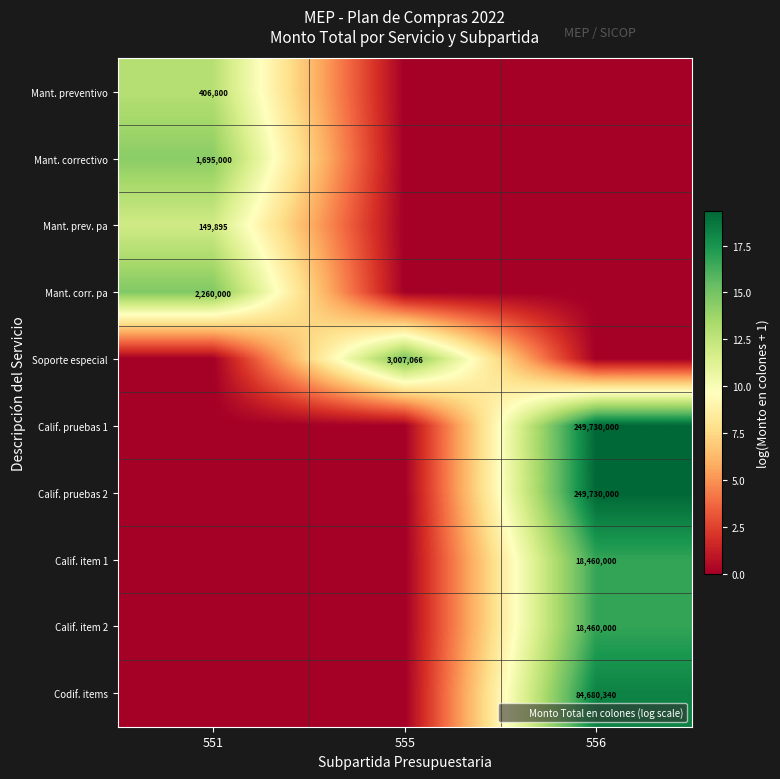

At which category is the sum across all series the highest?

556